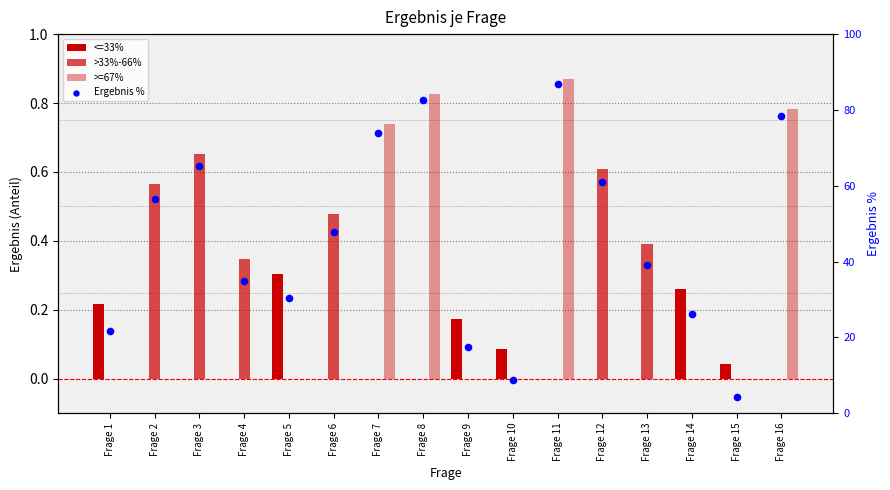

At which category is the sum across all series the highest?

Frage 11